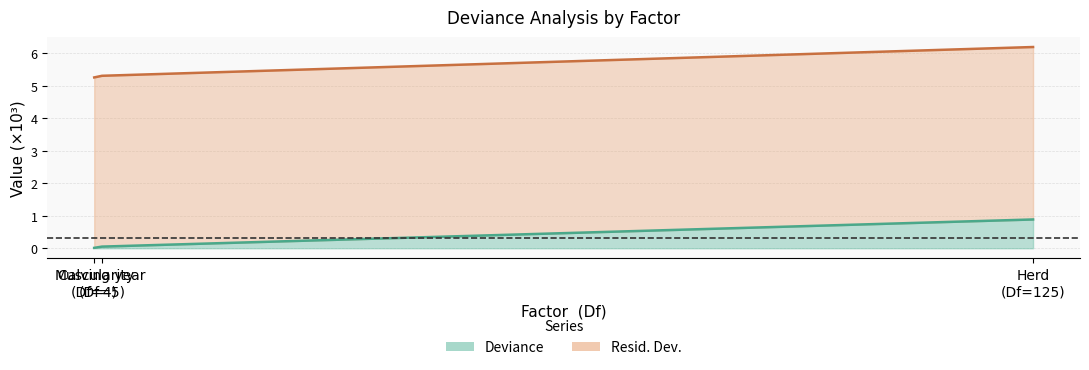

Read the Deviance value at Calving year (Df=5).

0.1